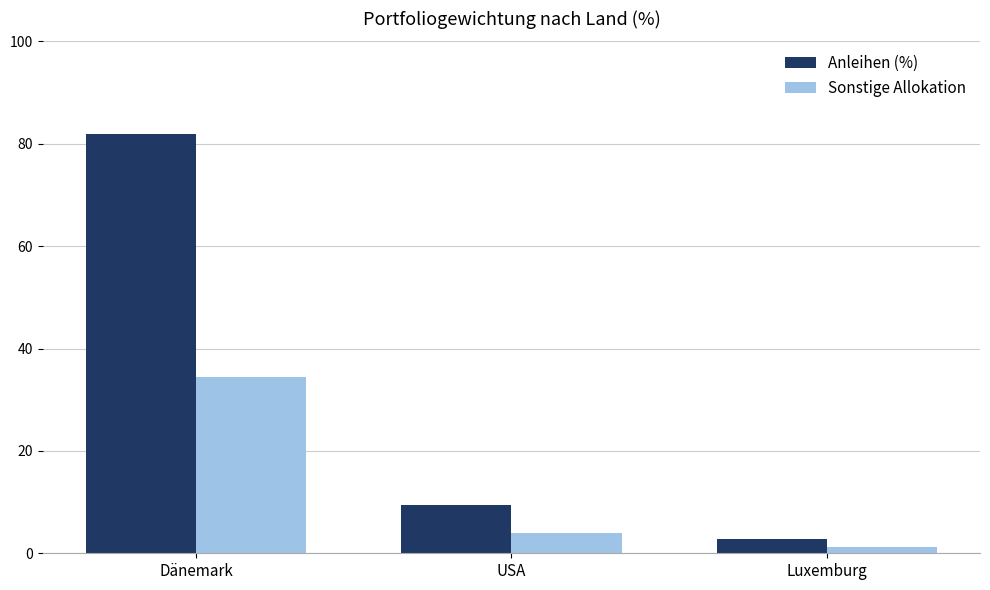

What is the total value across all series at Luxemburg?

4.1